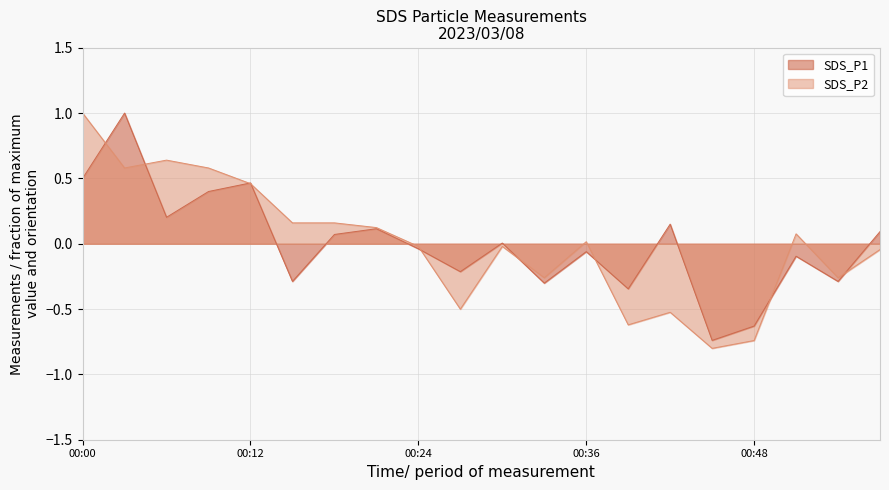

What is the spread (max minus min) of values at 00:09?

0.2